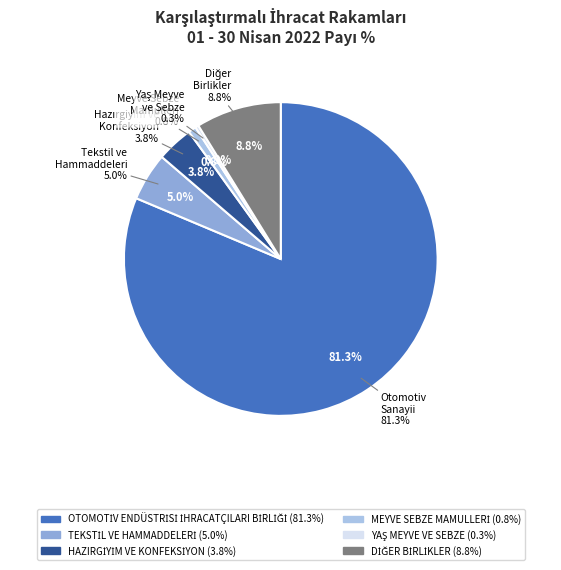

Rank the categories by value from highest to lowest.

OTOMOTİV ENDÜSTRİSİ İHRACATÇILARI BİRLİĞİ, DİĞER BİRLİKLER, TEKSTİL VE HAMMADDELERİ, HAZIRGİYİM VE KONFEKSİYON, MEYVE SEBZE MAMULLERİ, YAŞ MEYVE VE SEBZE